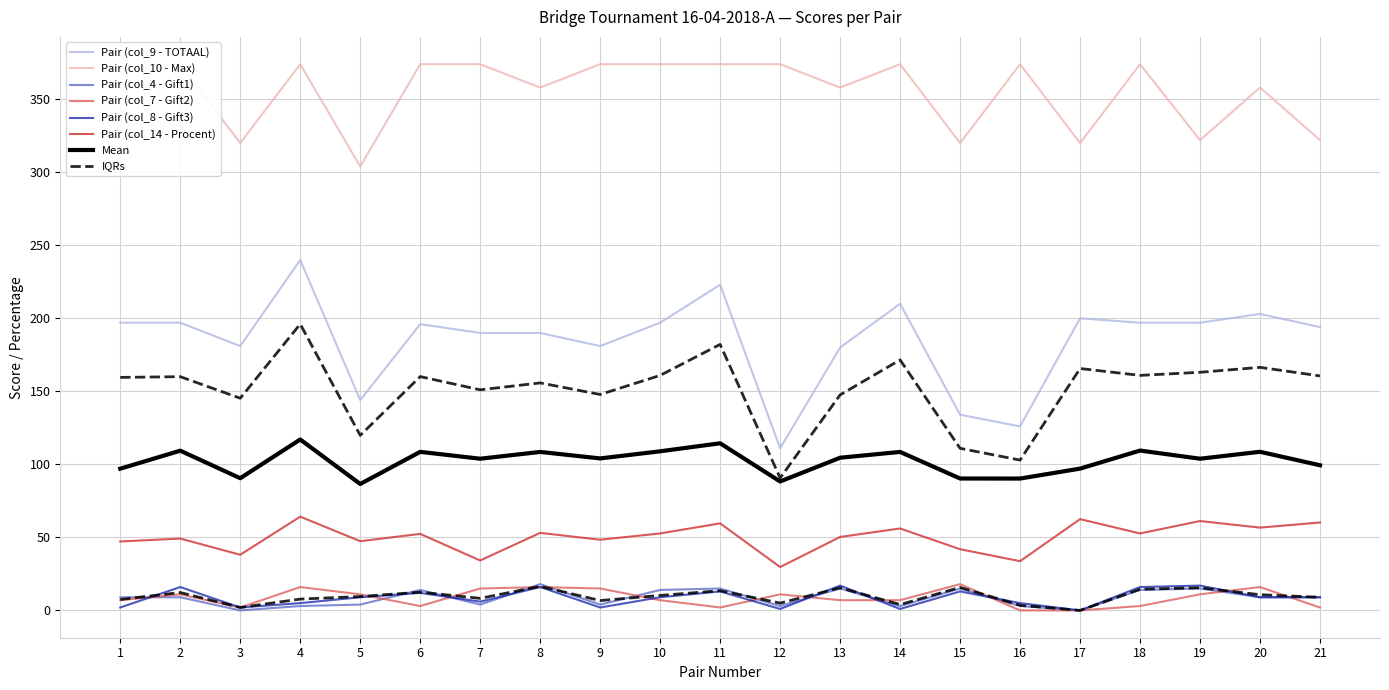

Which series has the widest spread of values?

Pair (col_9 - TOTAAL)